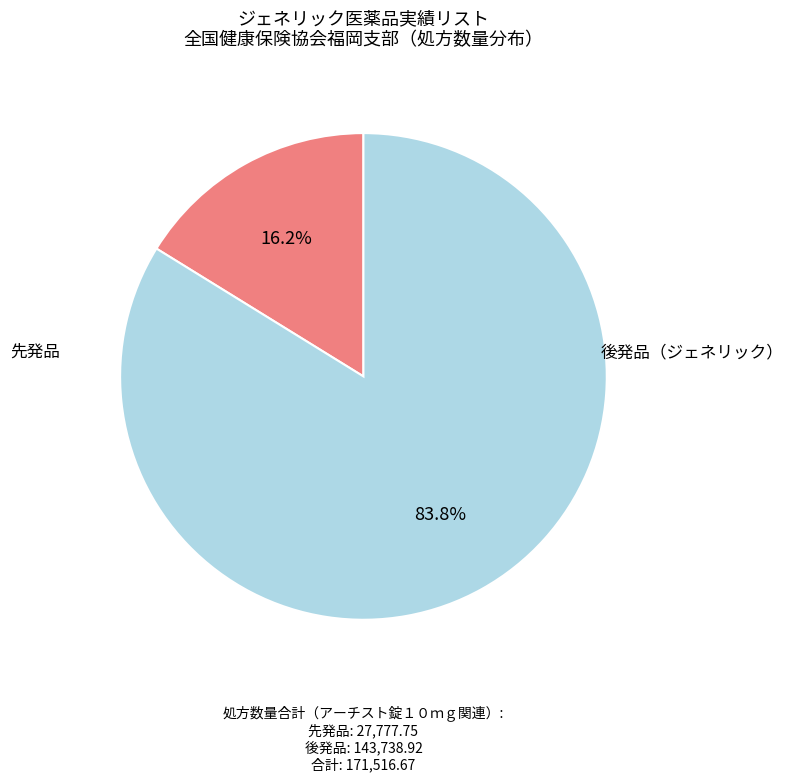

Is there any slice that represents more than half of the pie?

Yes